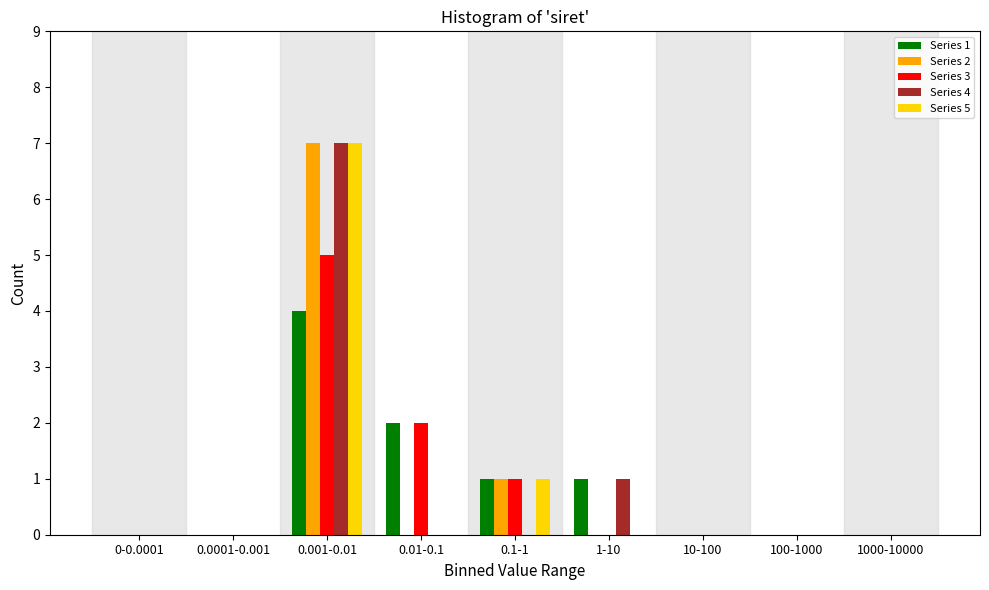

What is the sum of all Series 3 values?

8